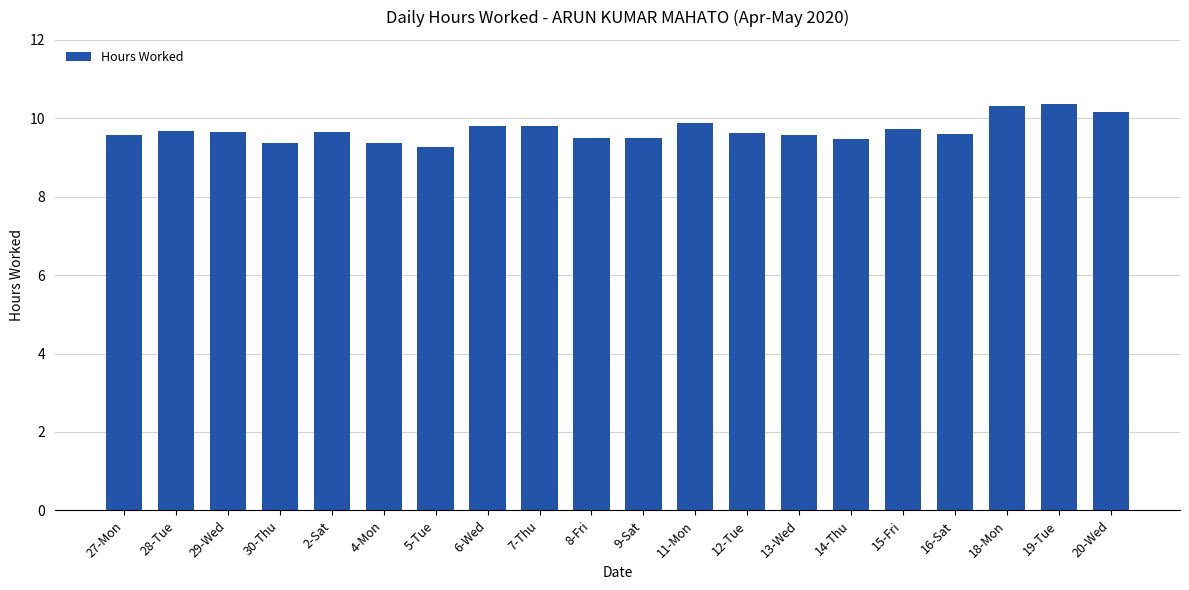

What is the greatest value displayed?

10.4